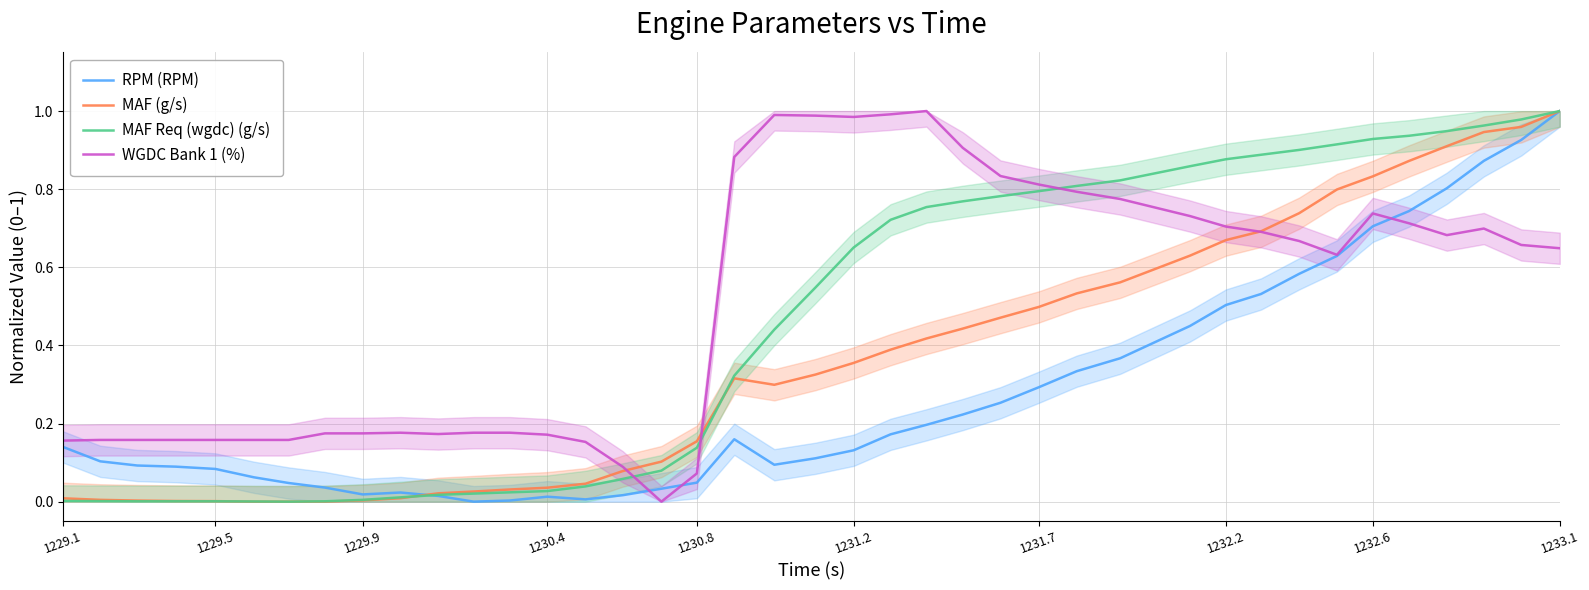

How many distinct data groups are displayed?

4